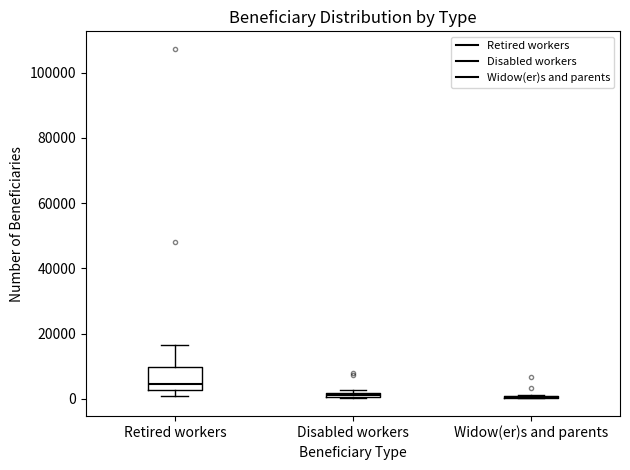

Where does the median line of the box for Retired workers sit on the y-axis? The values are not printed on the chart, so give them approximately, as read against the axis.

4000